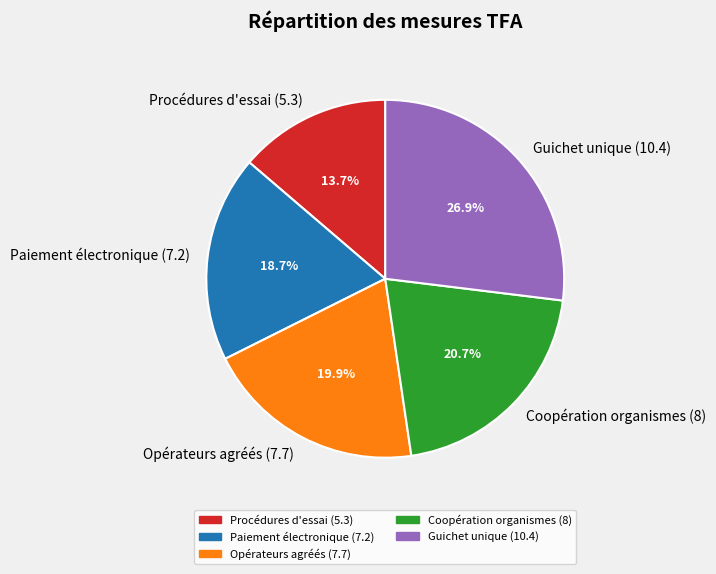

Rank the categories by value from highest to lowest.

Guichet unique (10.4), Coopération organismes (8), Opérateurs agréés (7.7), Paiement électronique (7.2), Procédures d'essai (5.3)